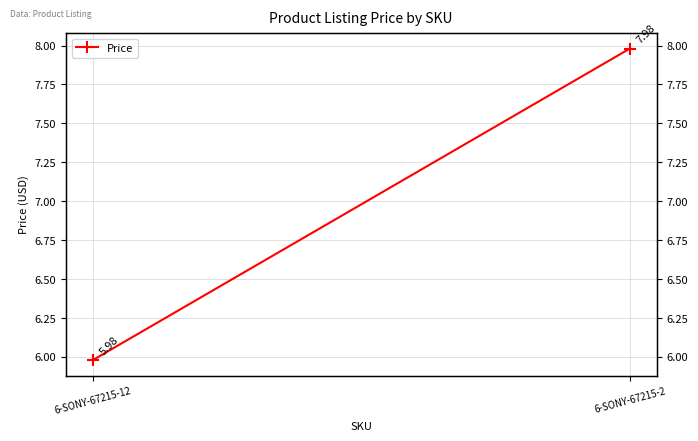

Reading right to left, what are all the values shown in this chart?

8.0	6.0